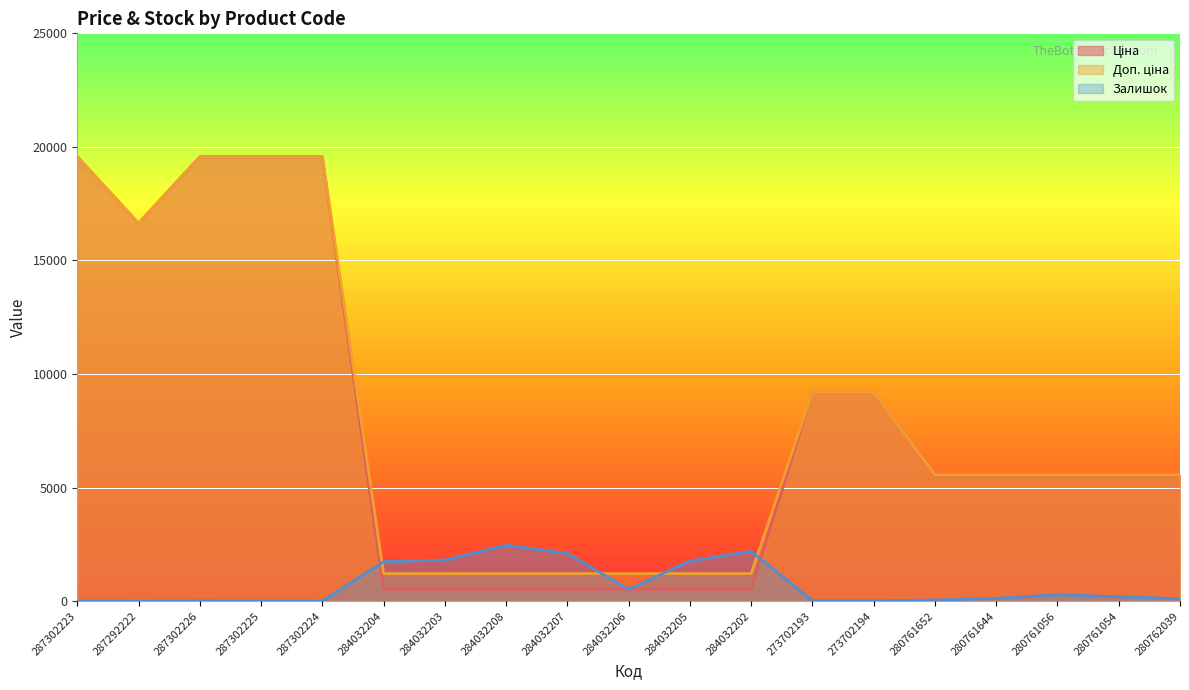

What is the maximum value for Ціна?

19564.9